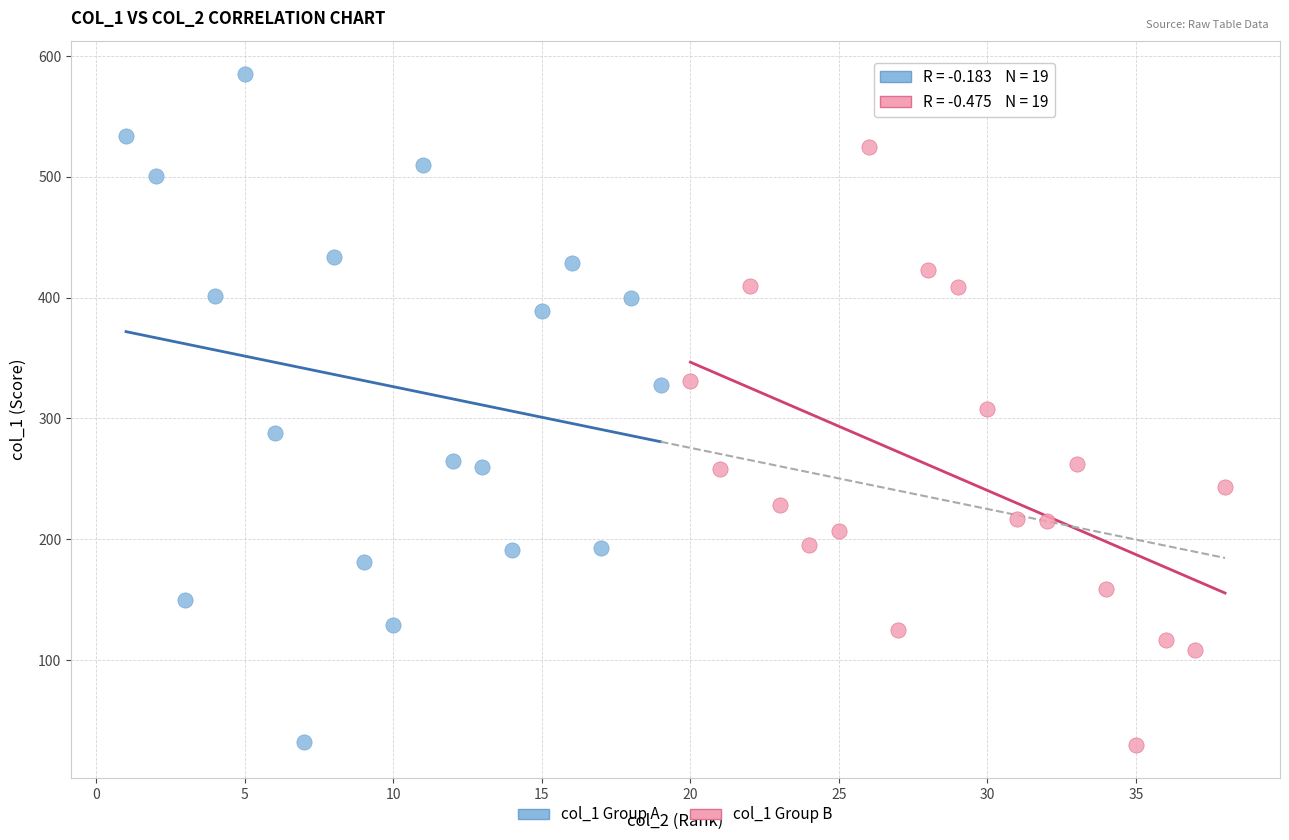

Which series reaches the maximum Y coordinate?

col_1 Group A